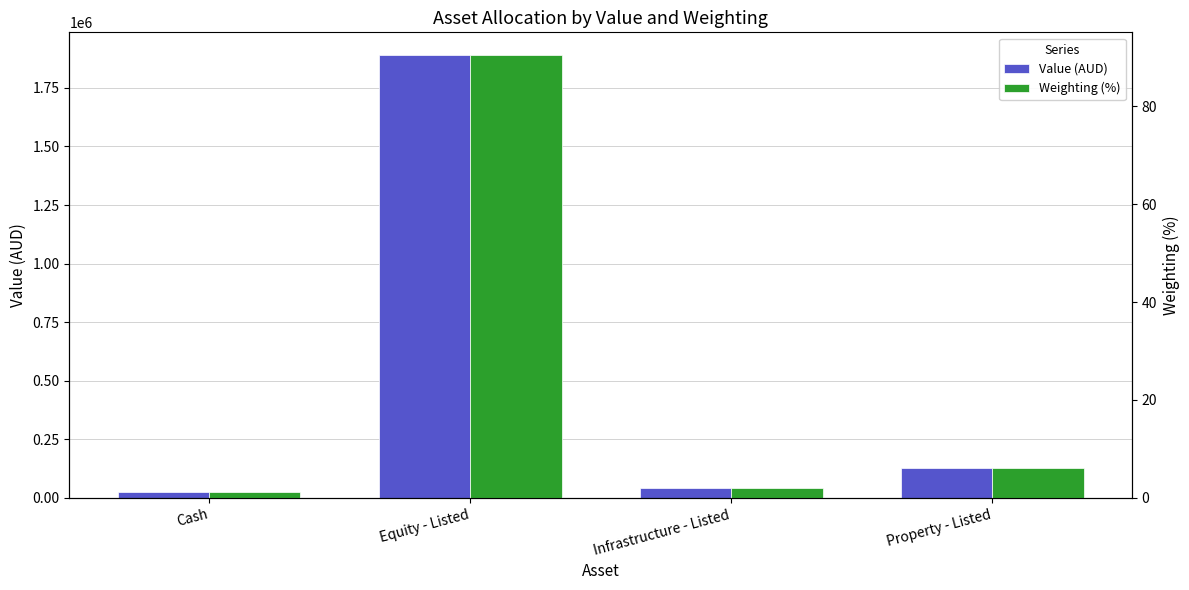

The Weighting (%) series shows 2.1 at Infrastructure - Listed. True or false?

True